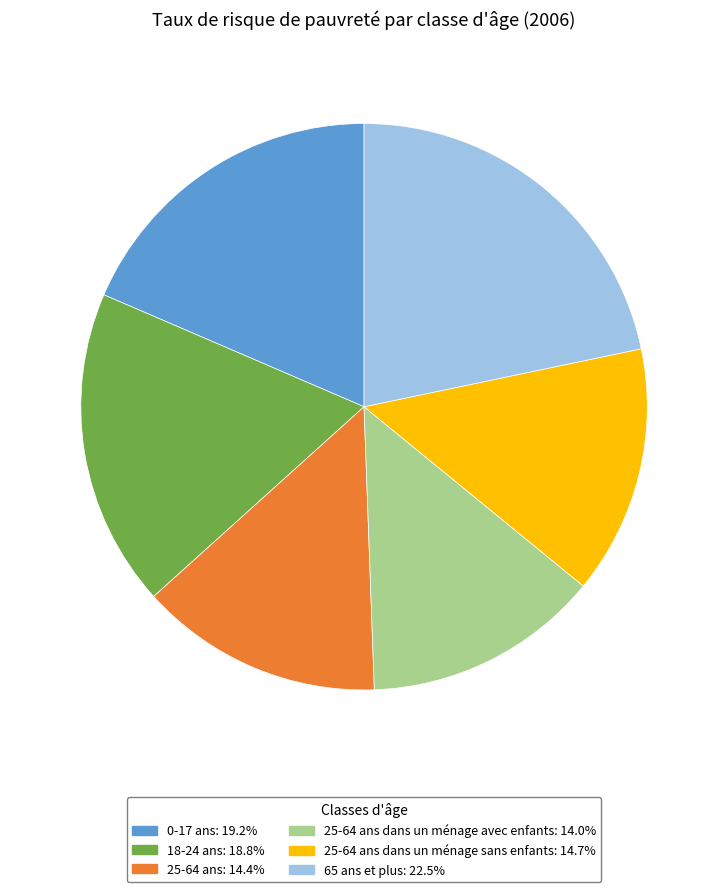

Does 25-64 ans dans un ménage avec enfants: 14.0% represent more than half of the total?

No